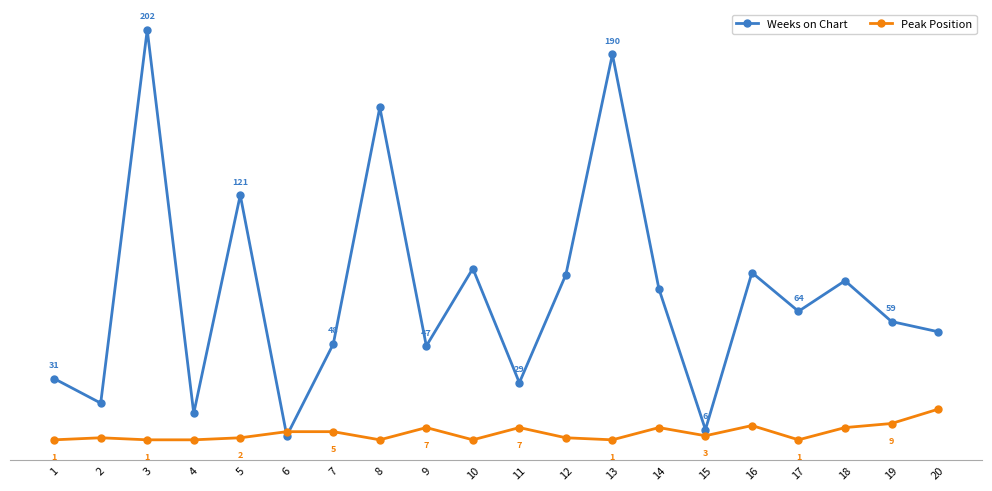

Which series has the largest total across all categories?

Weeks on Chart